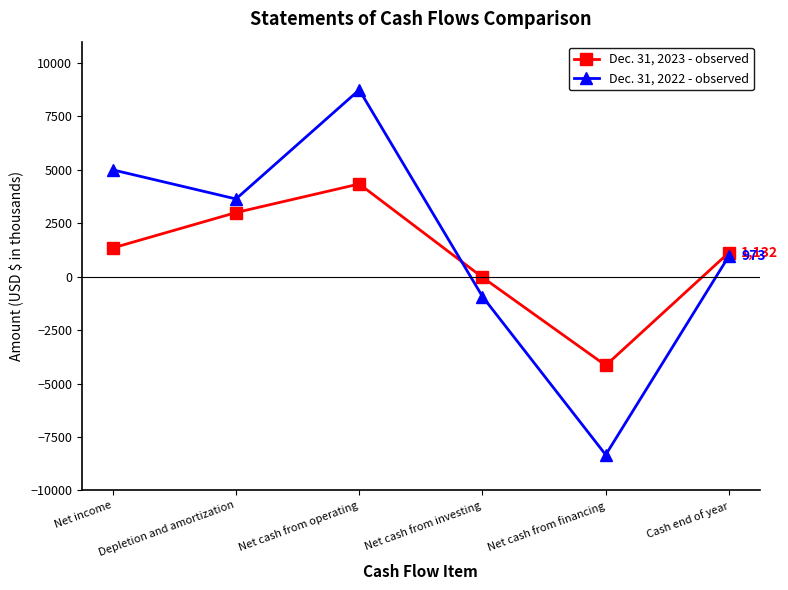

In Dec. 31, 2022 - observed, how many points are higher than both neighbors (excluding endpoints)?

1